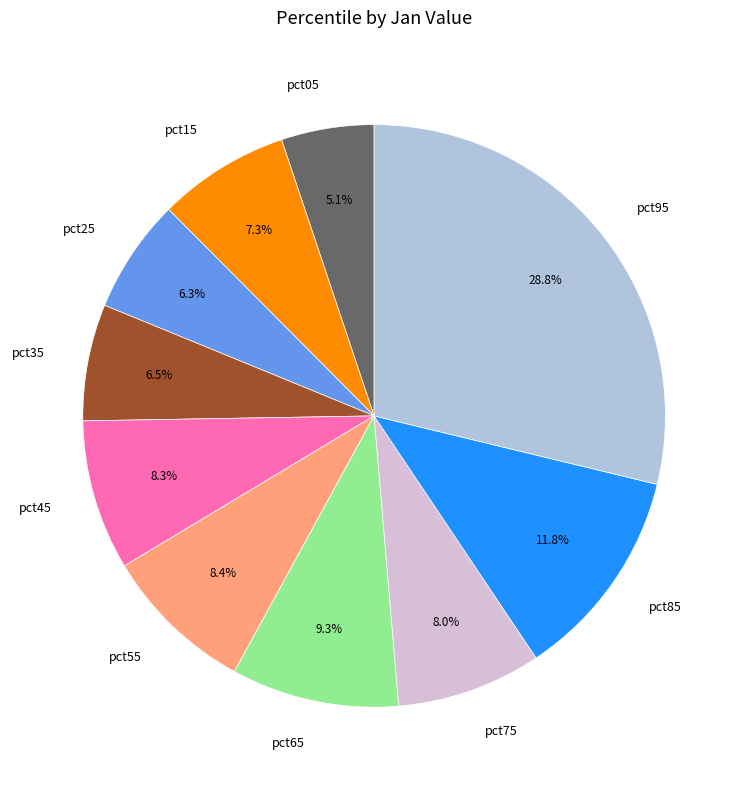

The pct05 slice represents 5% of the pie. True or false?

True